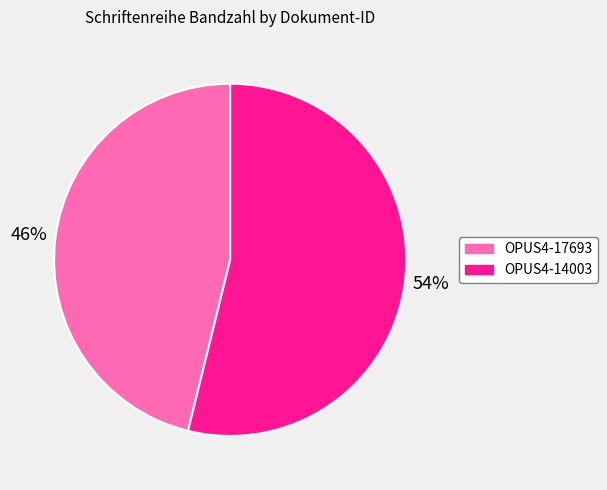

What is the ratio of the value at OPUS4-17693 to the value at OPUS4-14003?

0.9